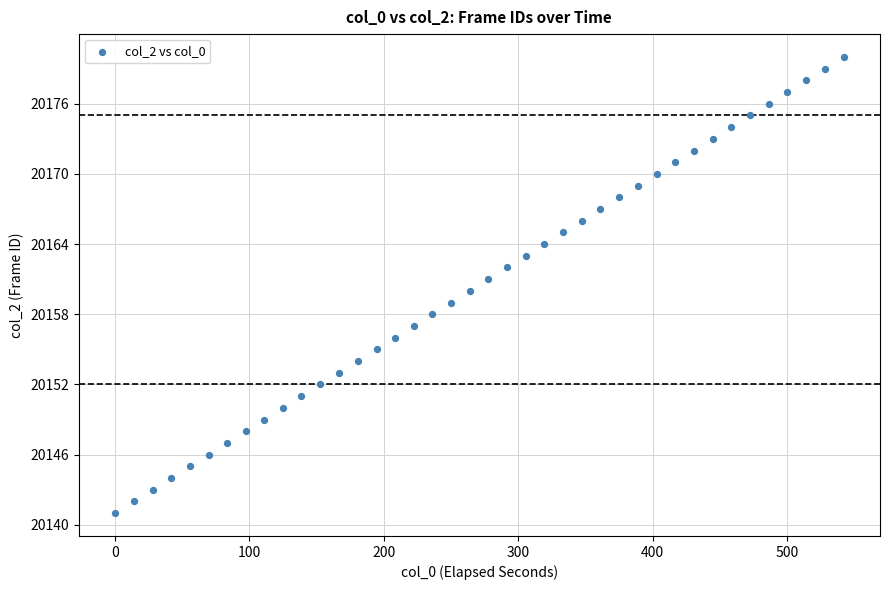

What is the range of Y values (max minus min)?

39